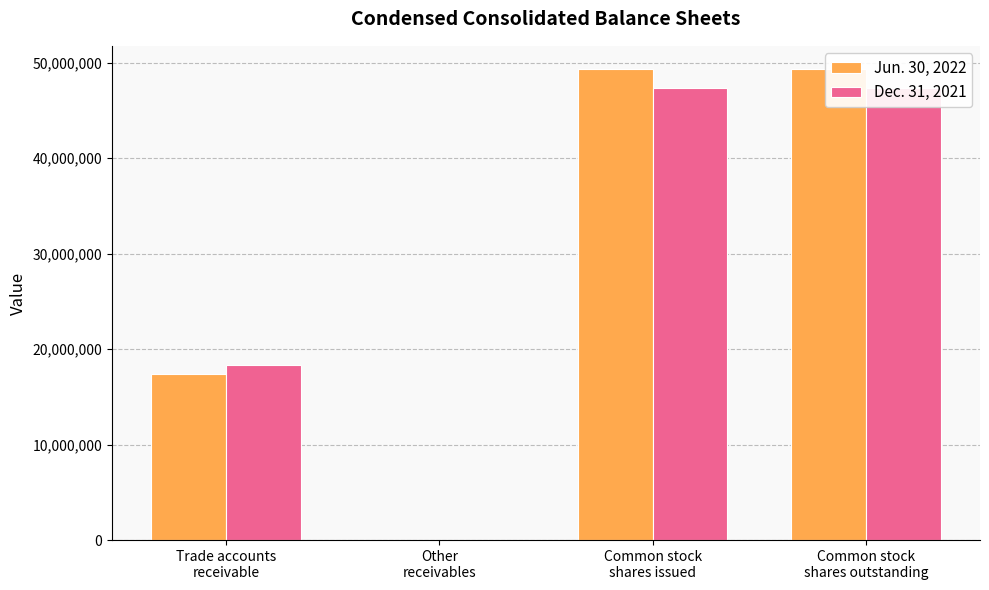

At which category does the chart reach its peak across all series?

Common stock
shares issued